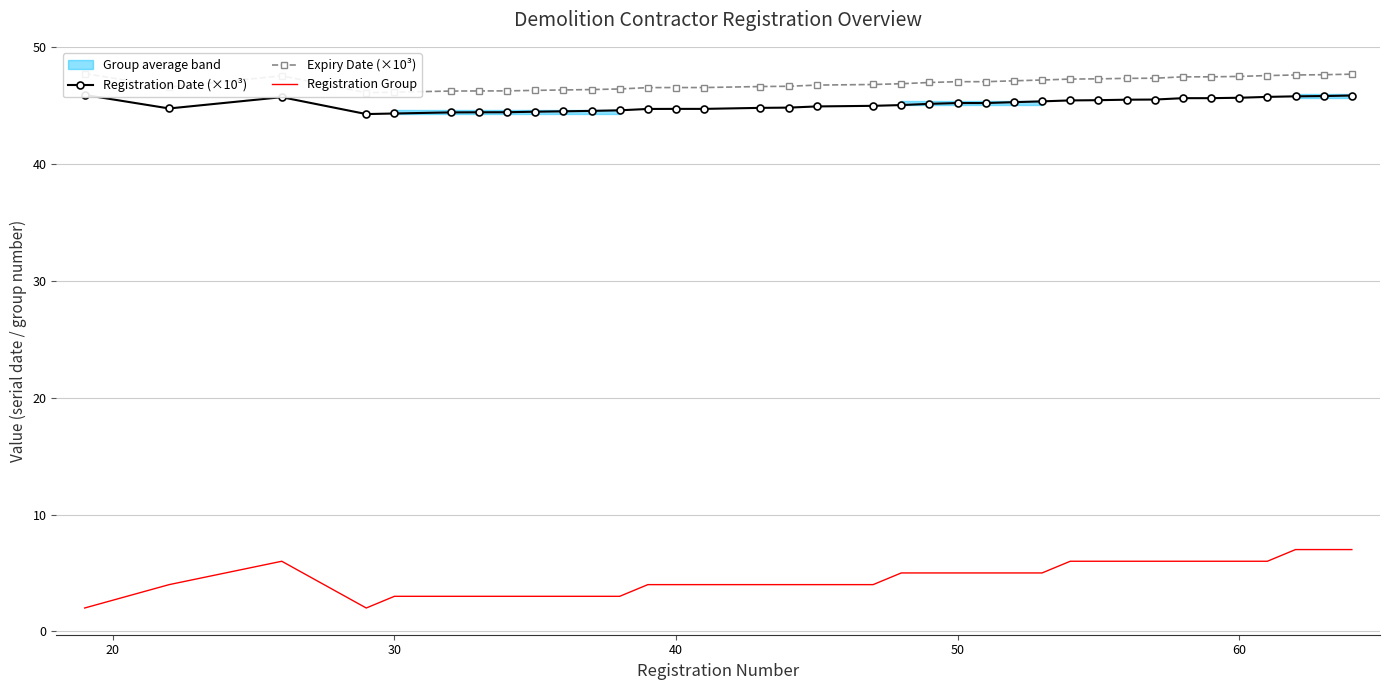

In Registration Date (×10³), how many points are higher than both neighbors (excluding endpoints)?

1